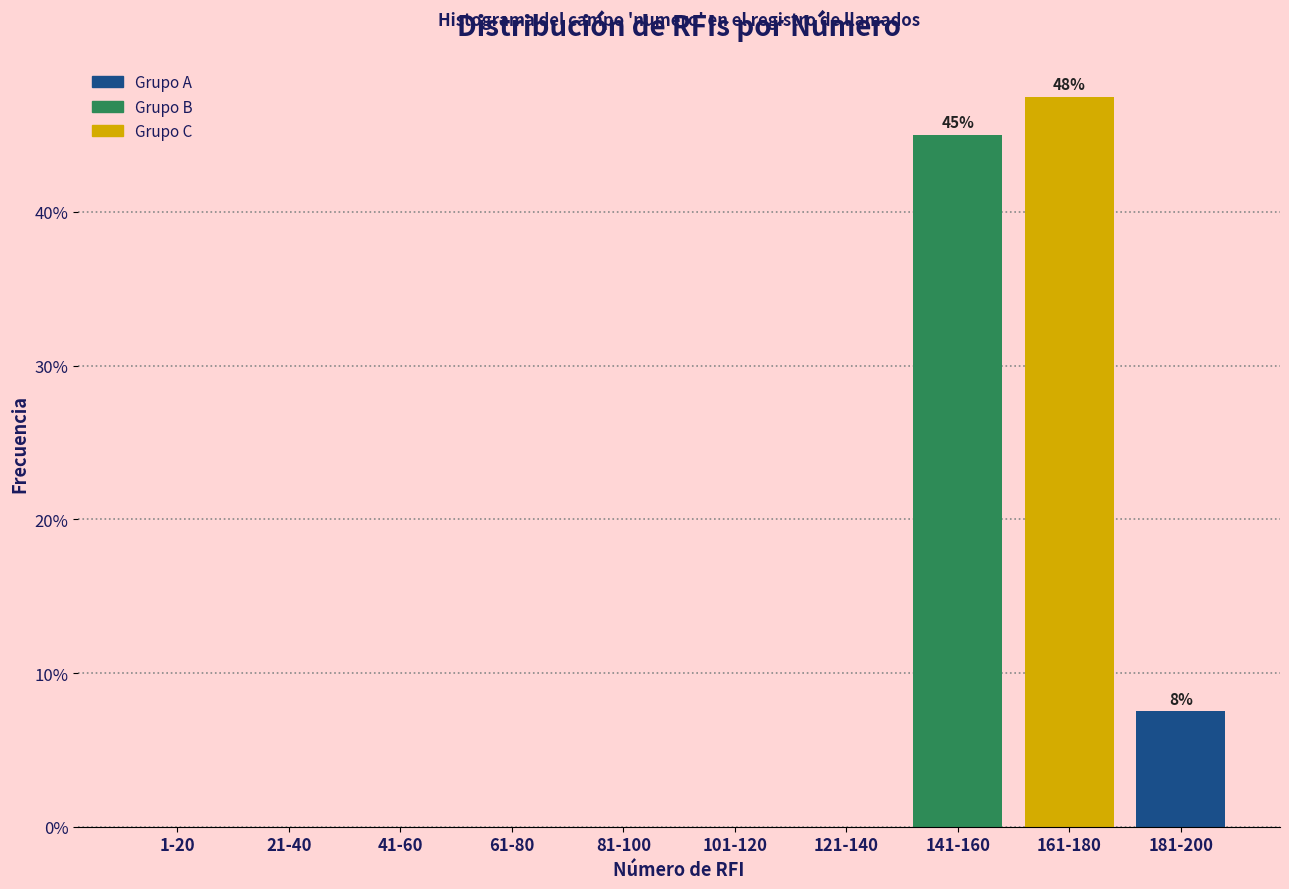

Reading left to right, transcribe all the data shown in this chart.

1-20=0.0	21-40=0.0	41-60=0.0	61-80=0.0	81-100=0.0	101-120=0.0	121-140=0.0	141-160=45.0	161-180=47.5	181-200=7.5